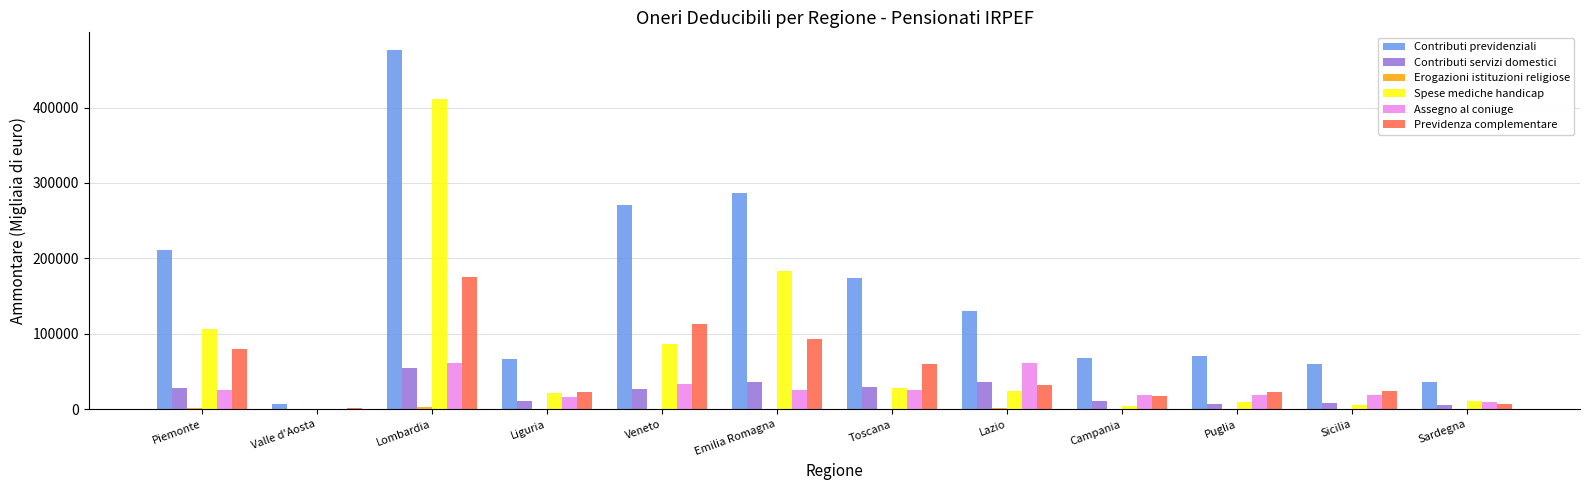

True or false: Contributi previdenziali has a value of 226219 at Lazio.

False